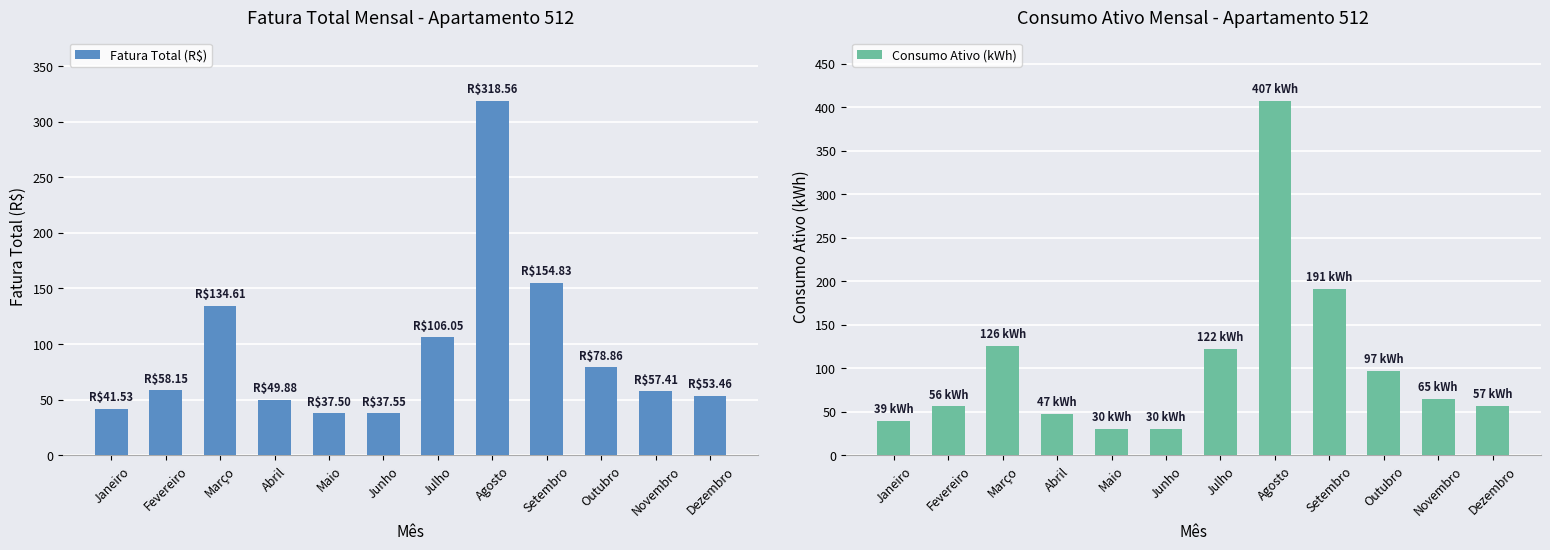

At which label does Fatura Total (R$) first exceed 58?

Fevereiro